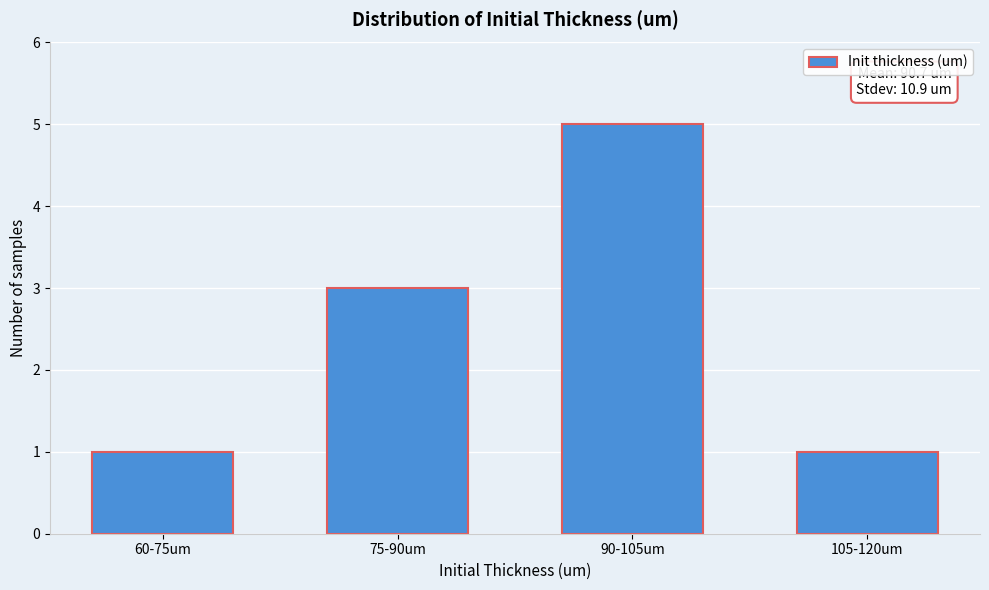

Reading right to left, extract all data points from this chart.

1	5	3	1